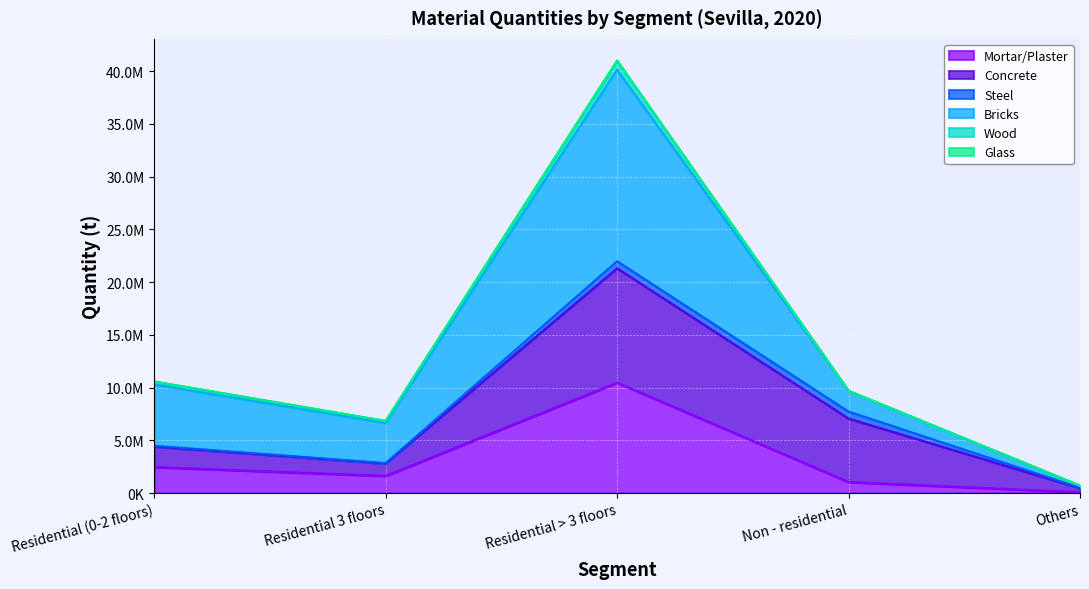

At which category does Mortar/Plaster reach its first local peak?

Residential > 3 floors